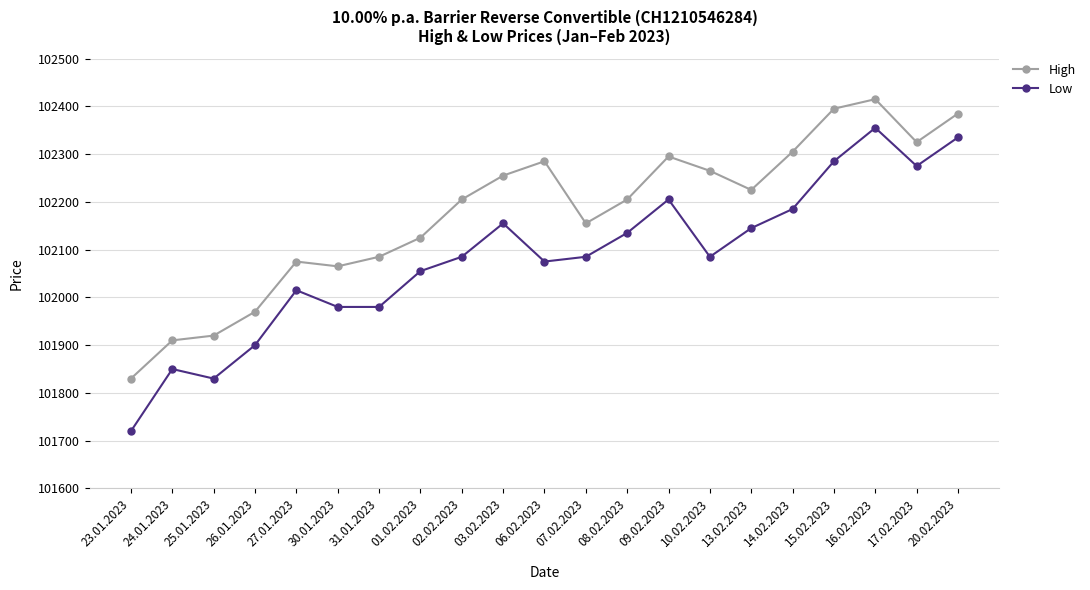

Count the number of categories in the chart.

21